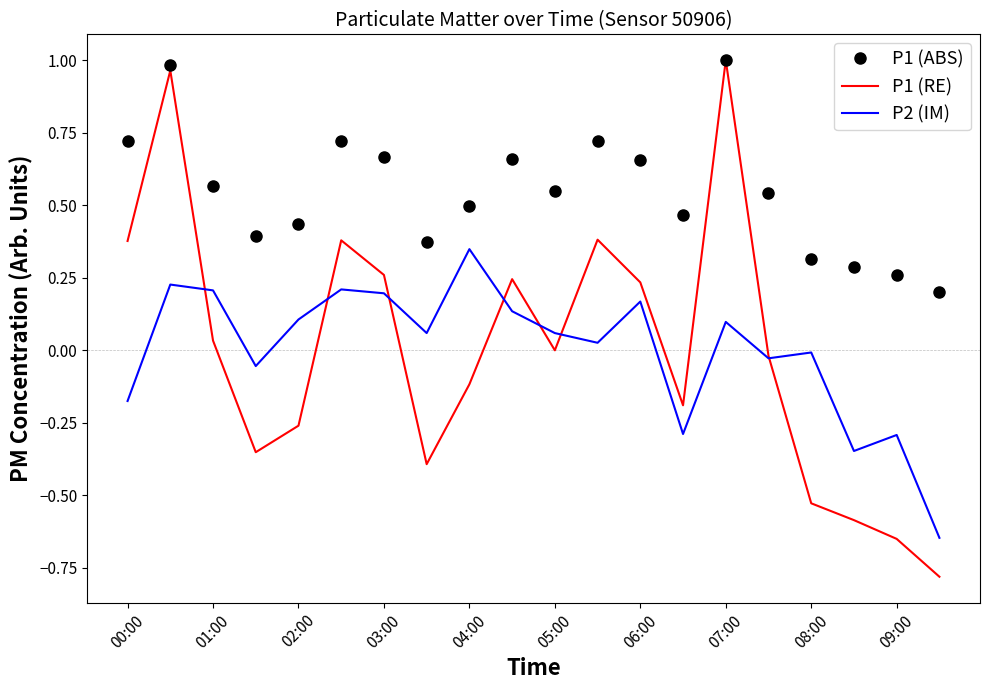

Which series has the largest range (max minus min)?

P1 (RE)